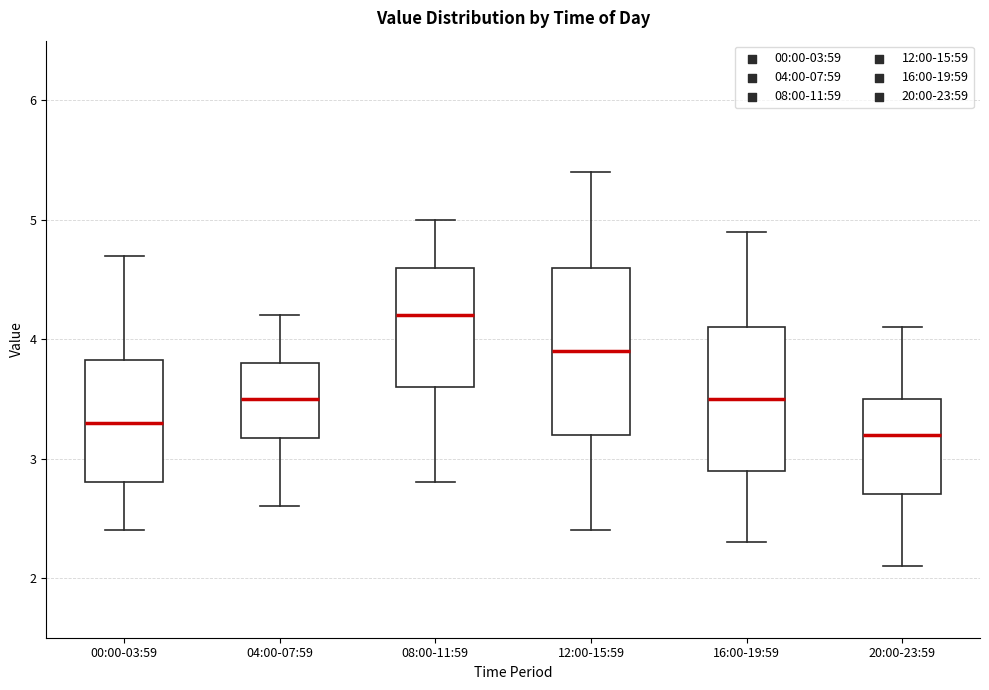

Reading left to right, read every box against the y-axis: the position of its median line, the range the box covers, and the ends of its whiskers. The values are not printed on the chart, so give them approximately, as read against the axis.

00:00-03:59: median 3.3, box 2.8 to 3.8, whiskers 2.4 to 4.7
04:00-07:59: median 3.5, box 3.2 to 3.8, whiskers 2.6 to 4.2
08:00-11:59: median 4.2, box 3.6 to 4.6, whiskers 2.8 to 5.0
12:00-15:59: median 3.9, box 3.2 to 4.6, whiskers 2.4 to 5.4
16:00-19:59: median 3.5, box 2.9 to 4.1, whiskers 2.3 to 4.9
20:00-23:59: median 3.2, box 2.7 to 3.5, whiskers 2.1 to 4.1